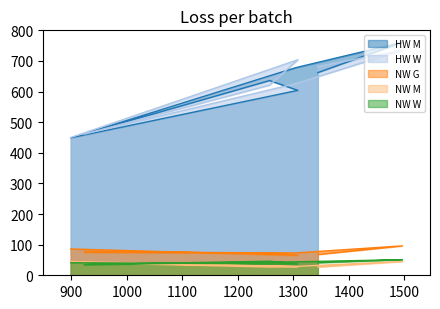

In NW W, how many points are higher than both neighbors (excluding endpoints)?

2